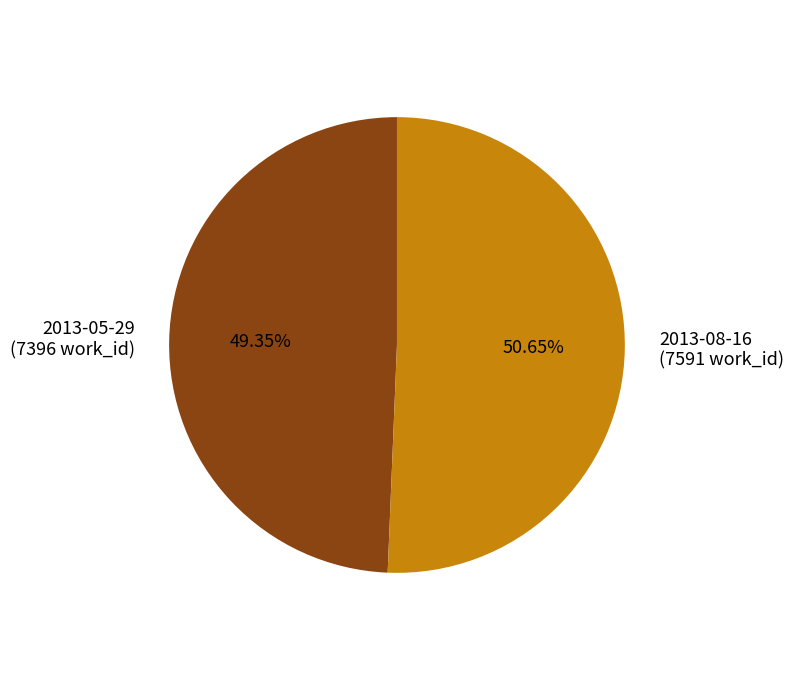

Which category accounts for the majority?

2013-08-16